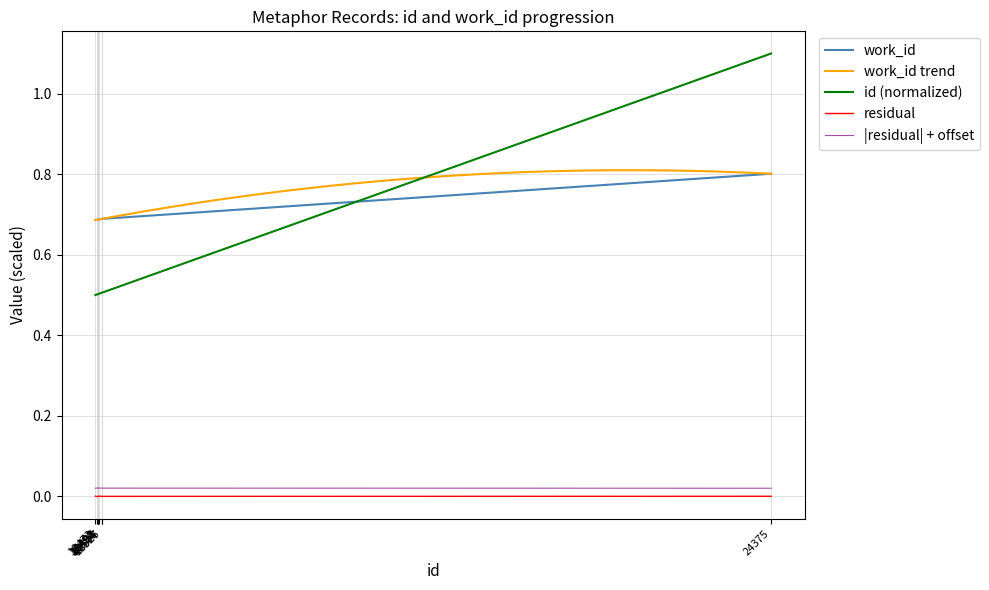

Which category has the highest value in the work_id series?

24375